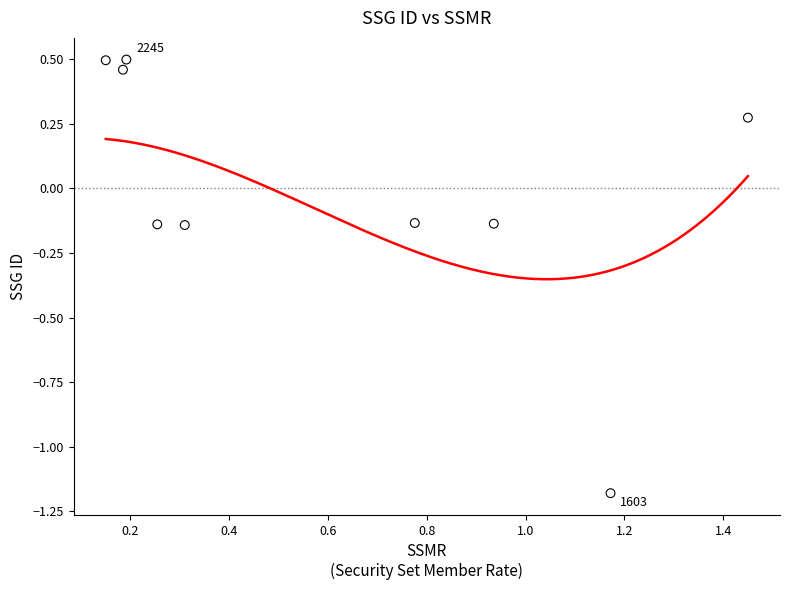

What is the average X value?

0.6